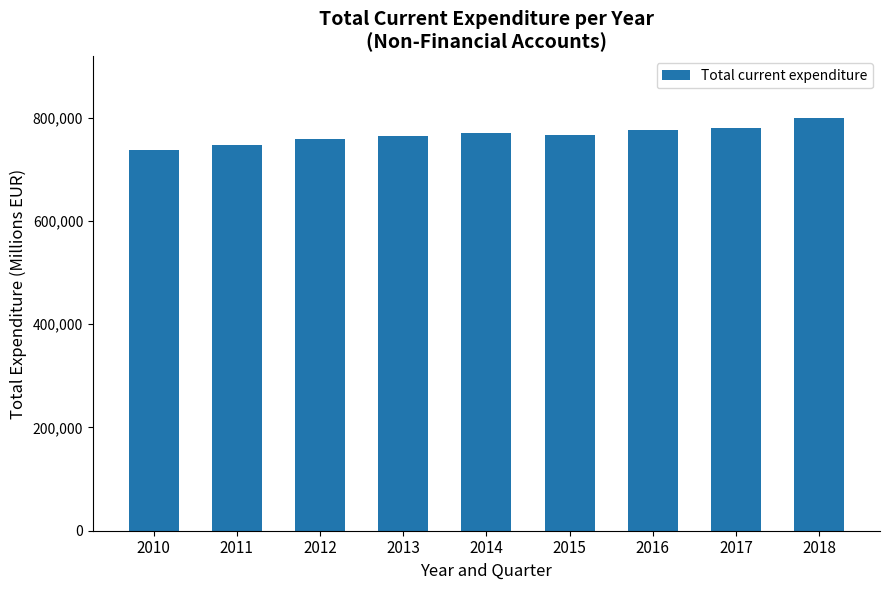

Are the bars horizontal?

No